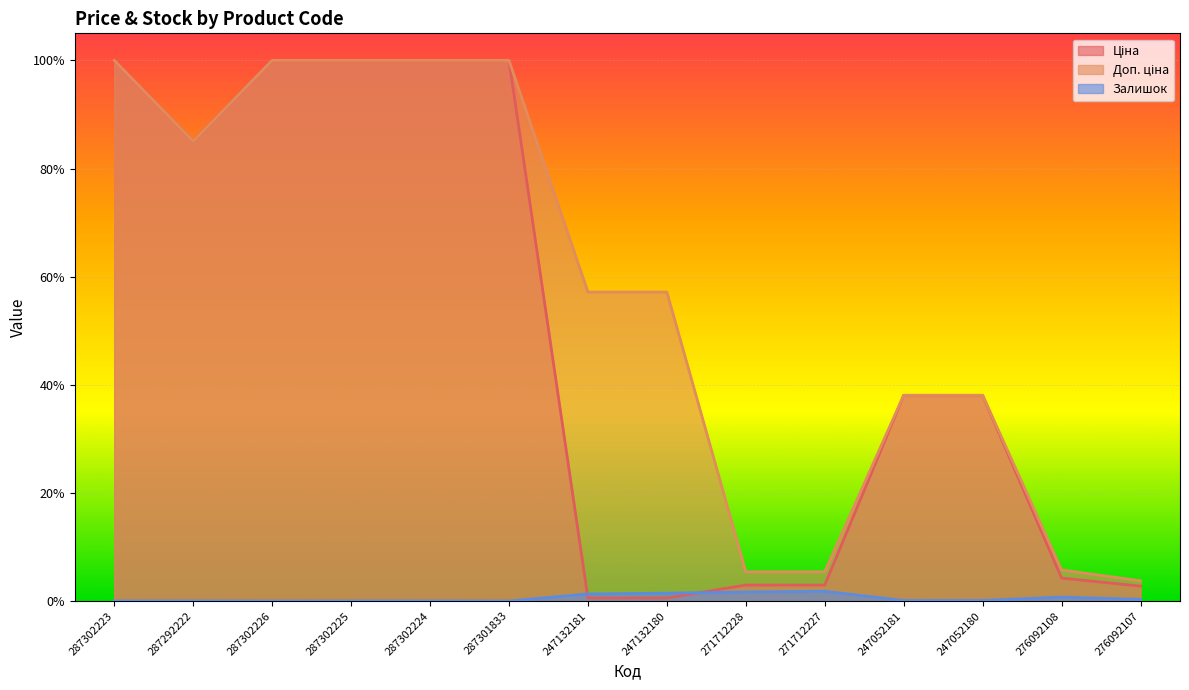

Does the chart display data point markers on the line(s)?

No